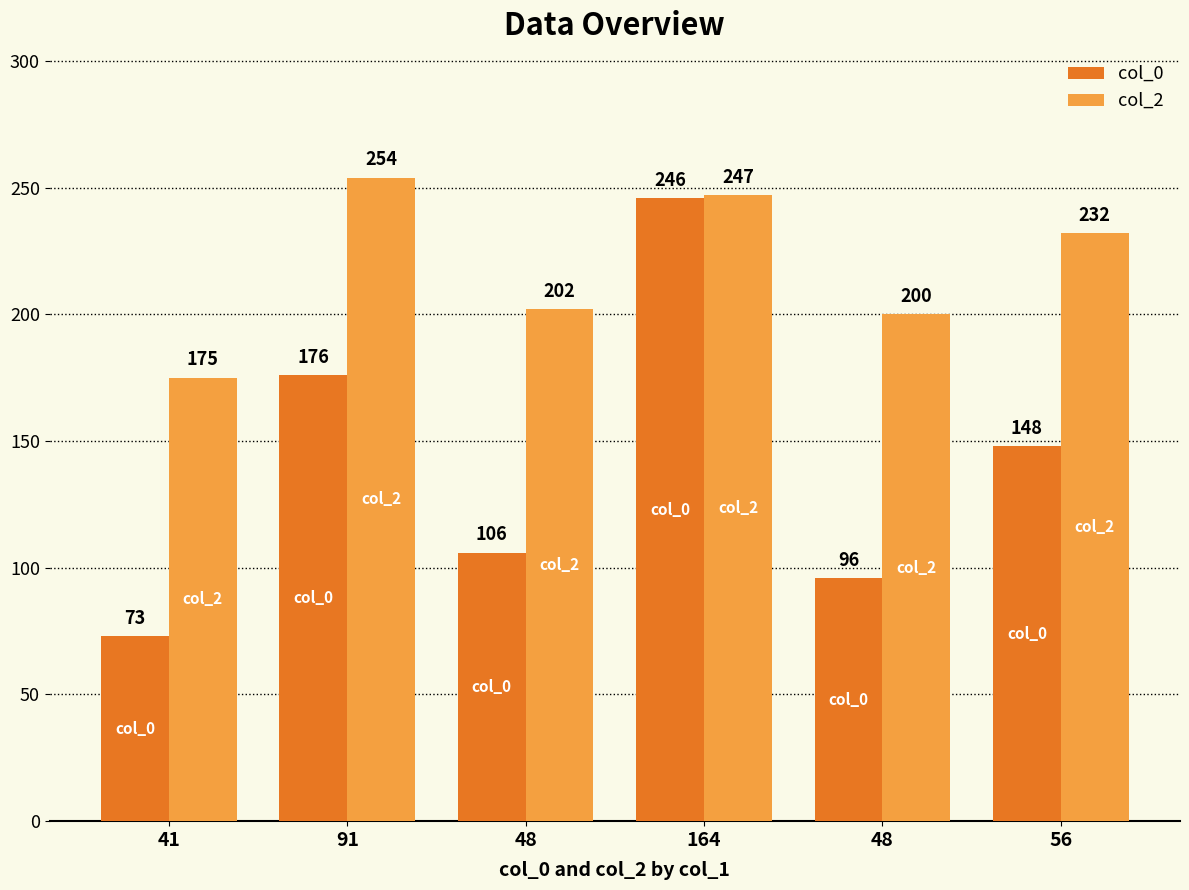

How many data points does each series have?

6